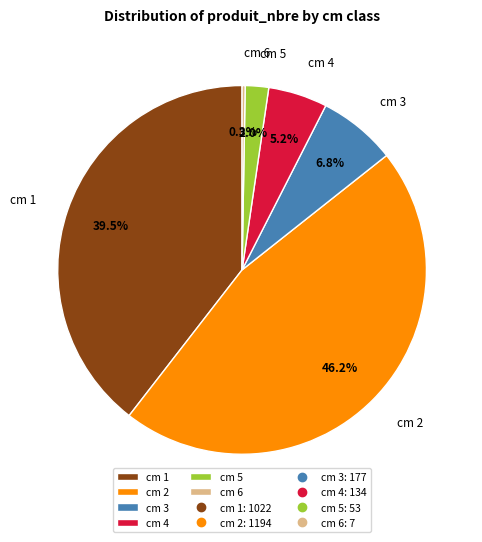

What percentage do cm 4 and cm 5 together represent?

7.2%